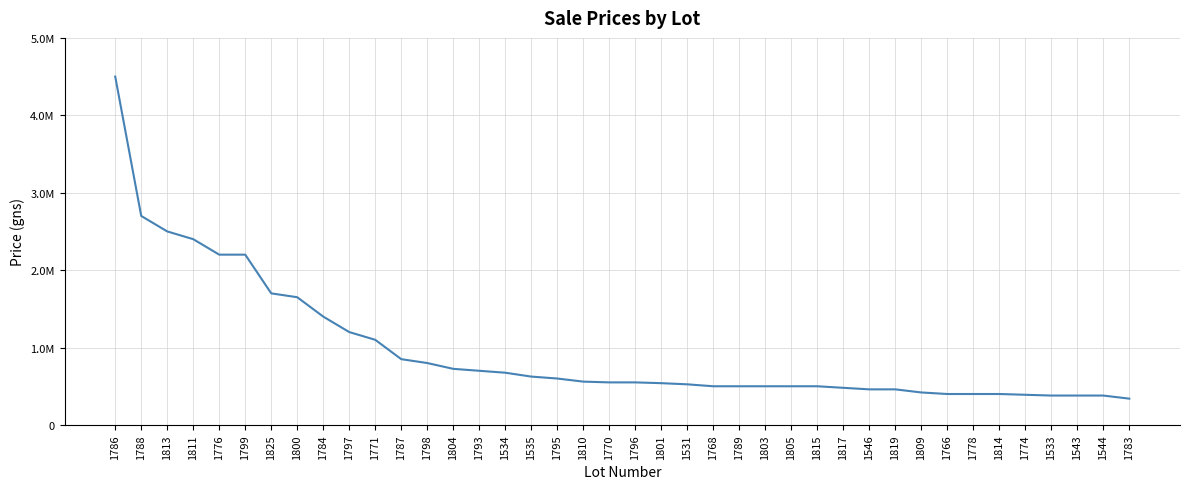

Which has a higher value, 1531 or 1534?

1534